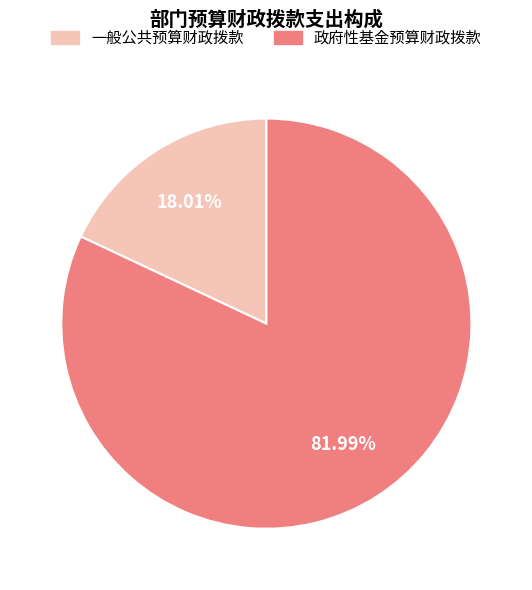

To the nearest percent, what portion does 政府性基金预算财政拨款 represent?

82%